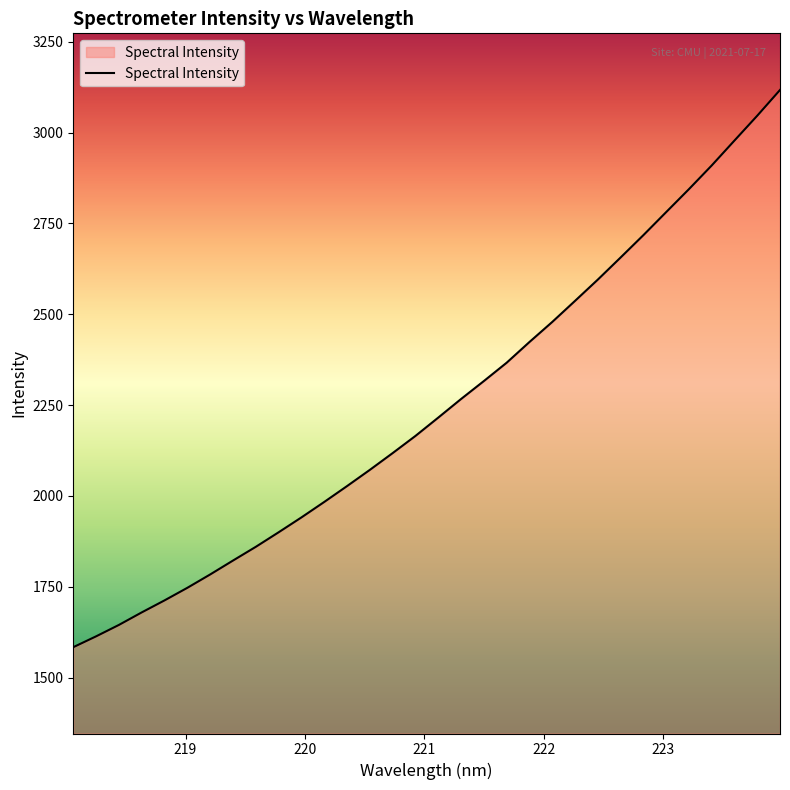

What is the difference between the maximum and minimum values?

1533.5